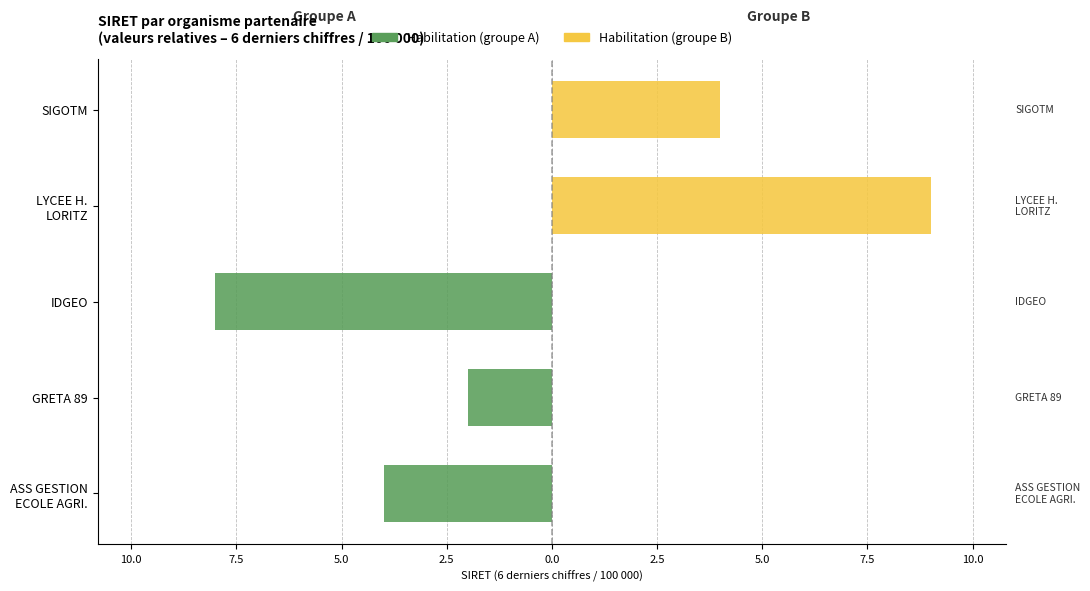

Reading right to left, list all the values displayed in this chart.

Habilitation (groupe A): 0.0	0.0	-8.0	-2.0	-4.0
Habilitation (groupe B): 4.0	9.0	0.0	0.0	0.0